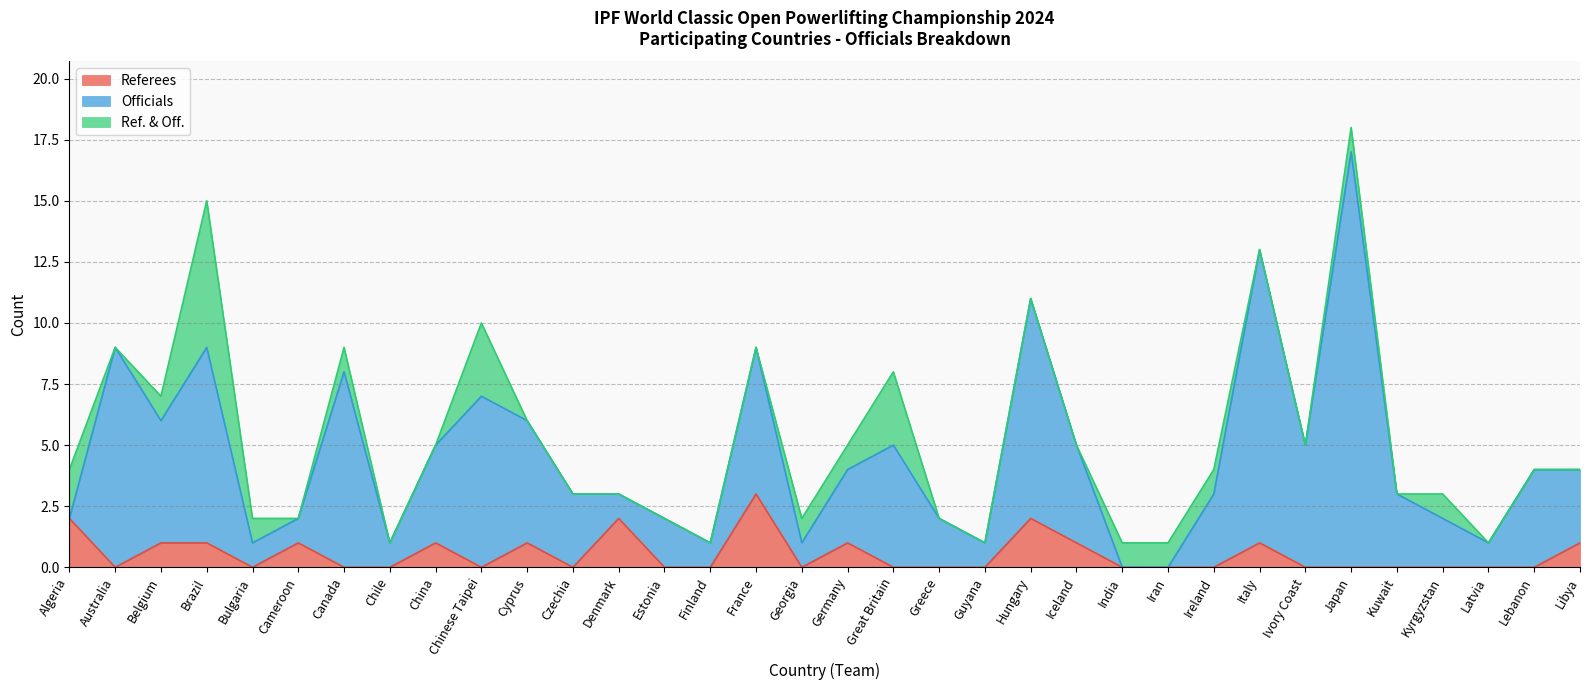

Count the Ref. & Off. values in the range 0 to 1.

30